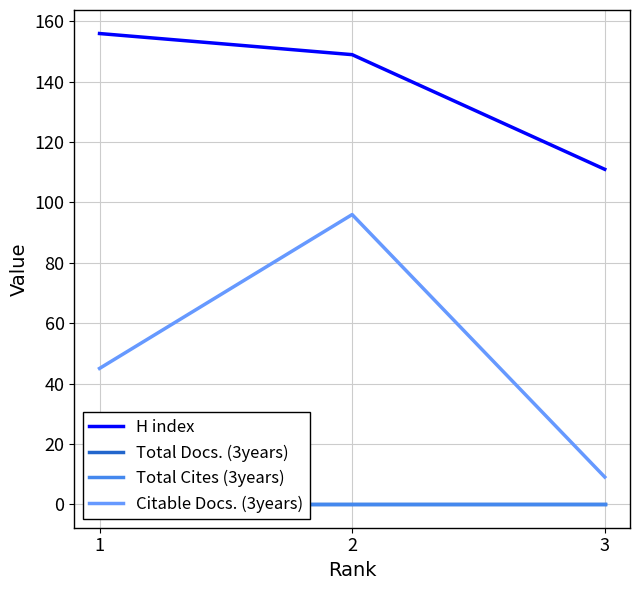

The Total Cites (3years) series shows 0 at 3. True or false?

True